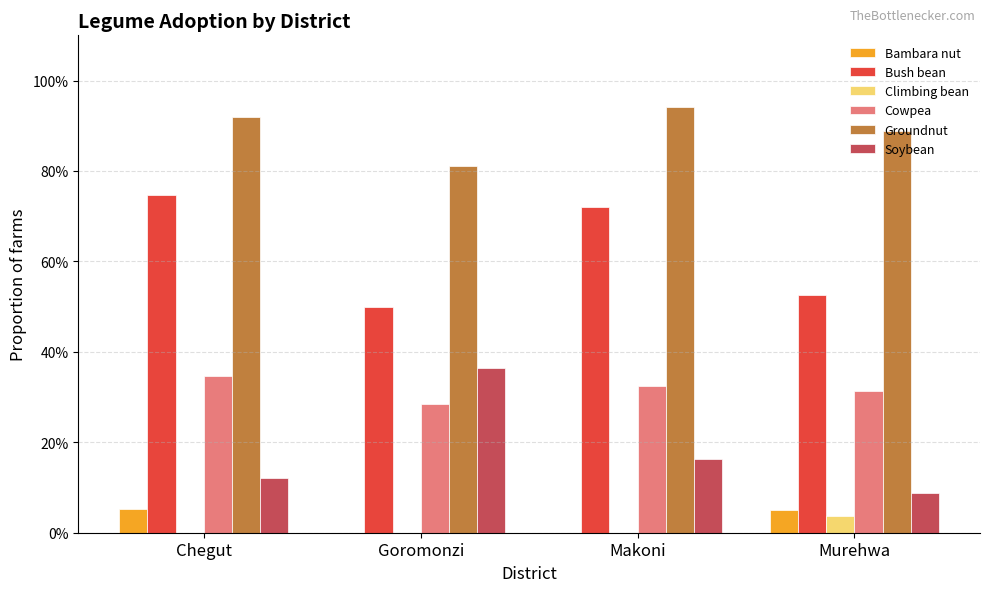

What is the average value of the Soybean series?

0.2